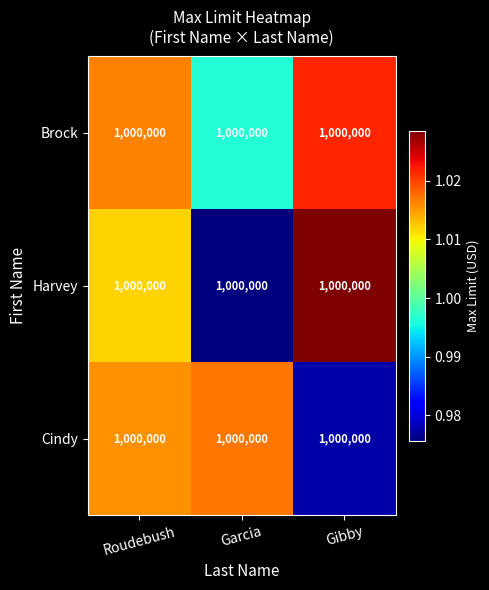

At how many categories does at least one series exceed 983590?

3